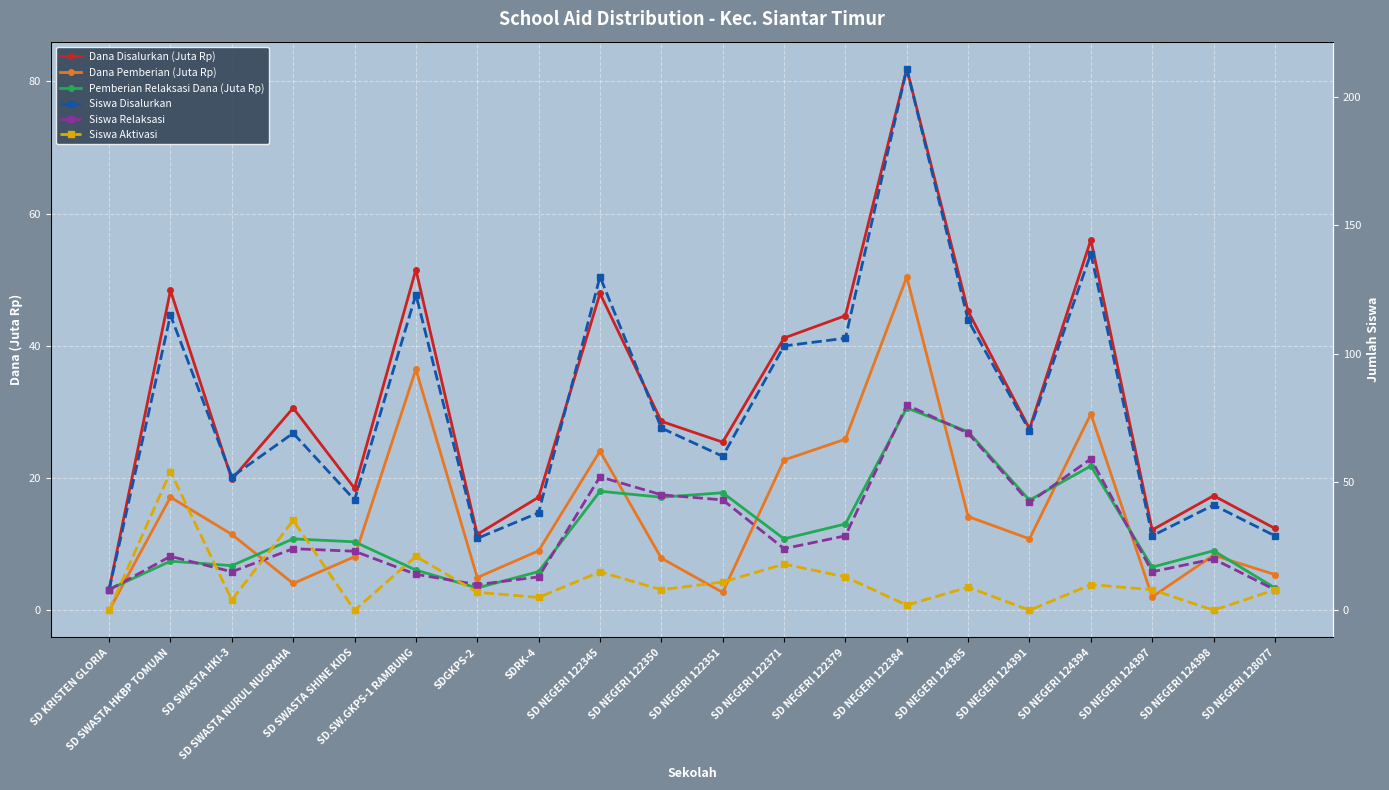

True or false: Dana Pemberian (Juta Rp) and Siswa Disalurkan cross at least once.

False